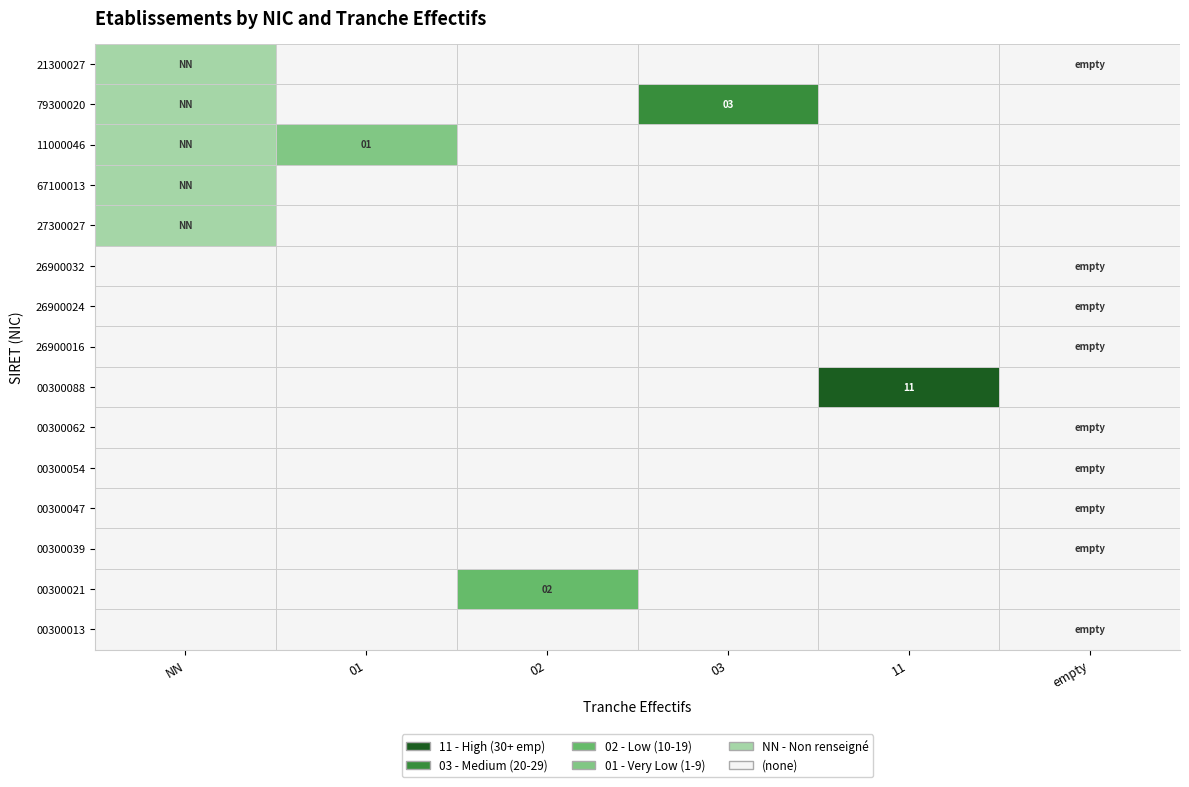

What is the maximum value for 03?

1